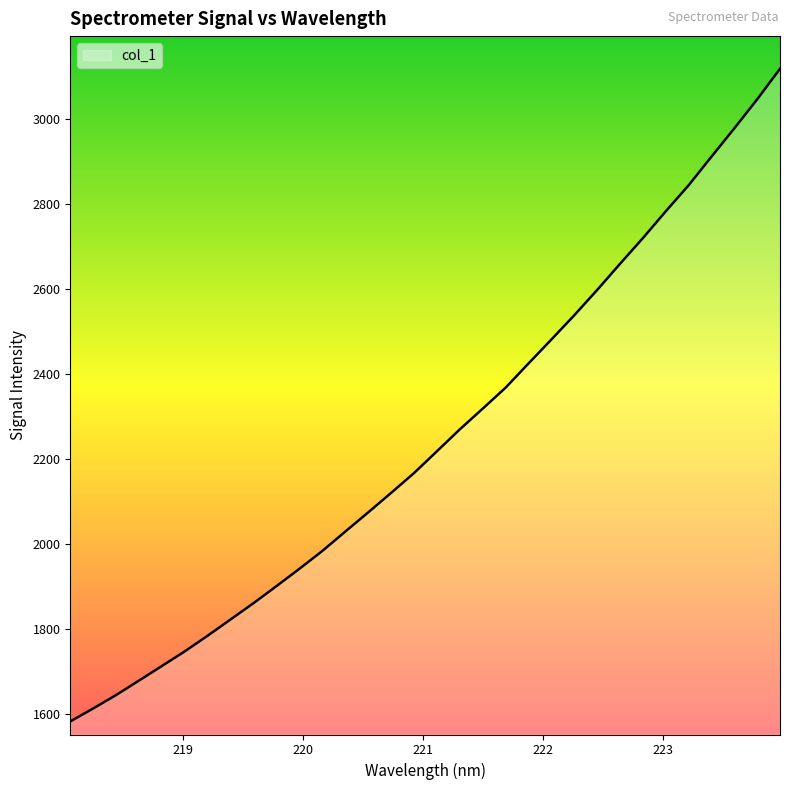

What is the maximum value shown in the chart?

3117.0